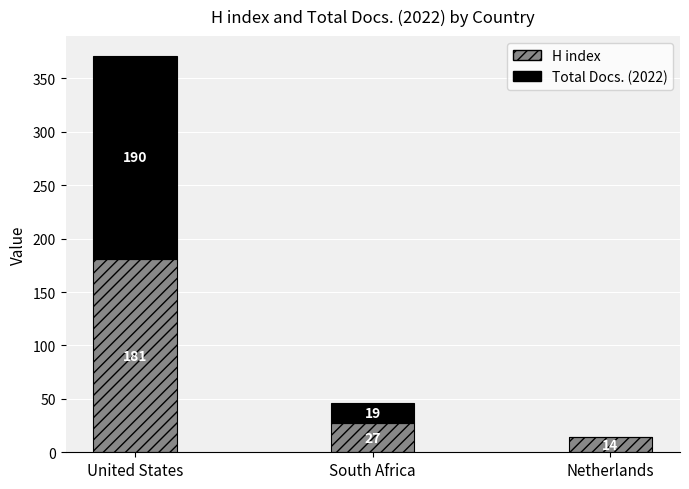

What is the total value across all series at South Africa?

46